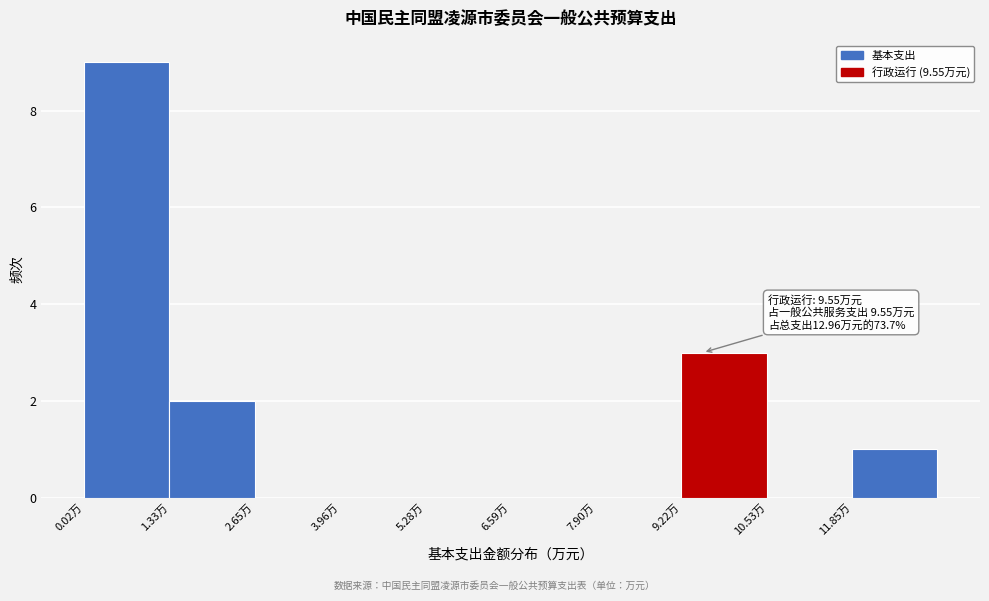

Which range on the x-axis has the tallest bar?

0.0 to 1.4